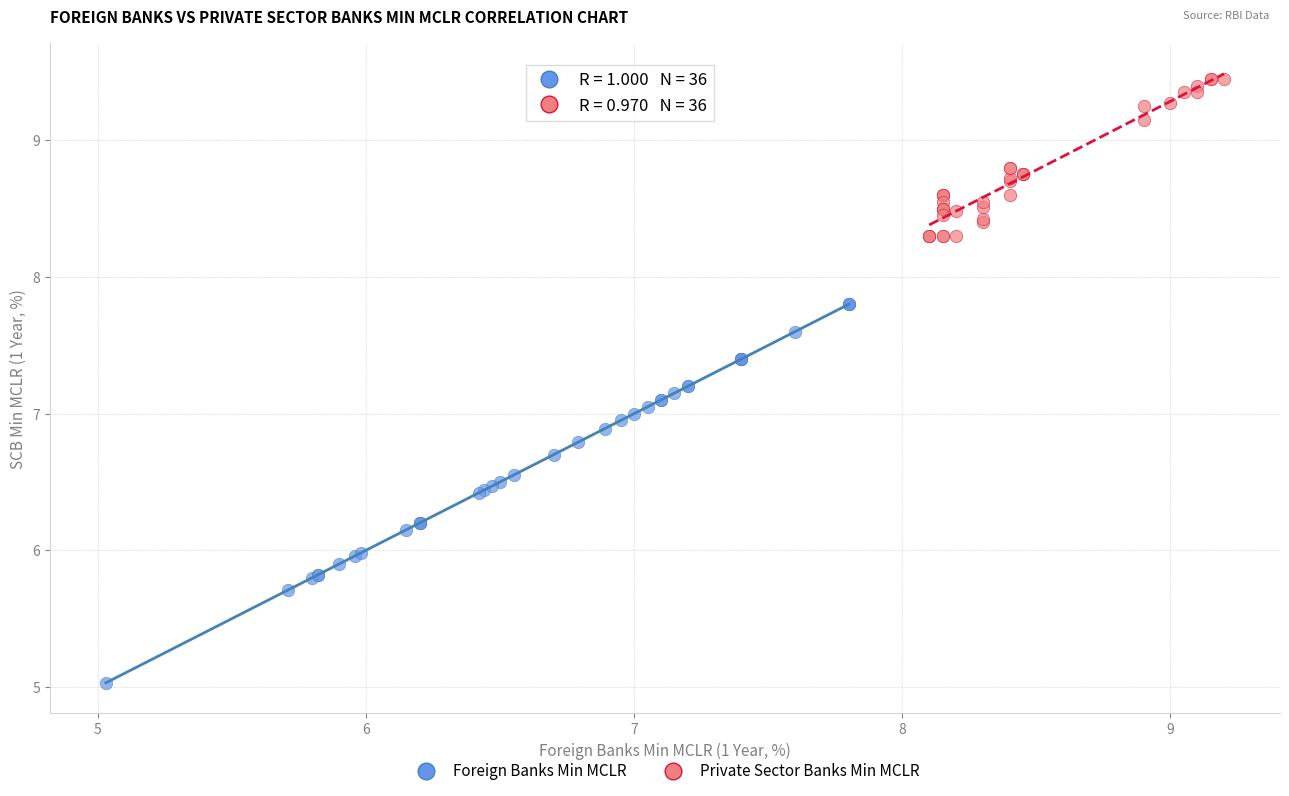

Which series contains the highest Y value?

Private Sector Banks Min MCLR